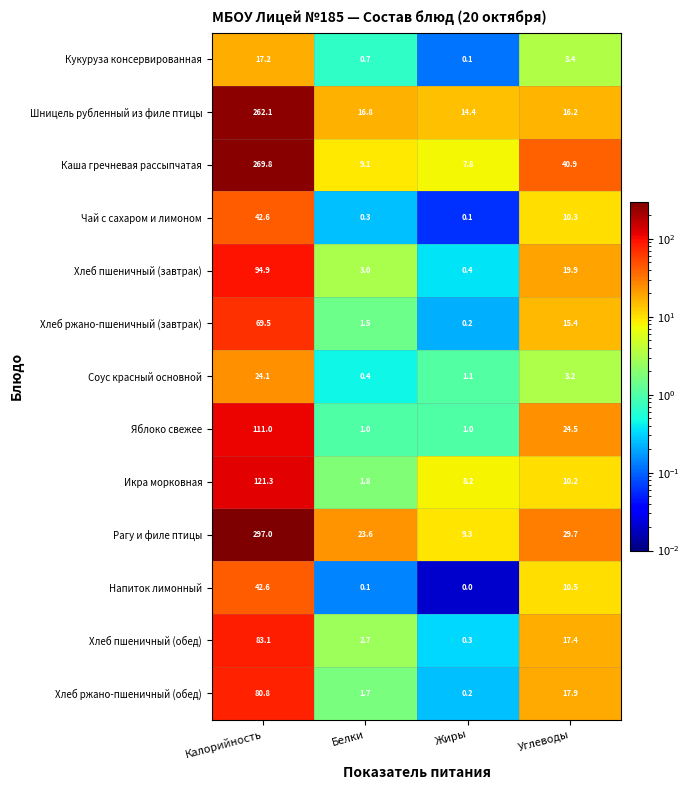

How many categories are shown in the chart?

4